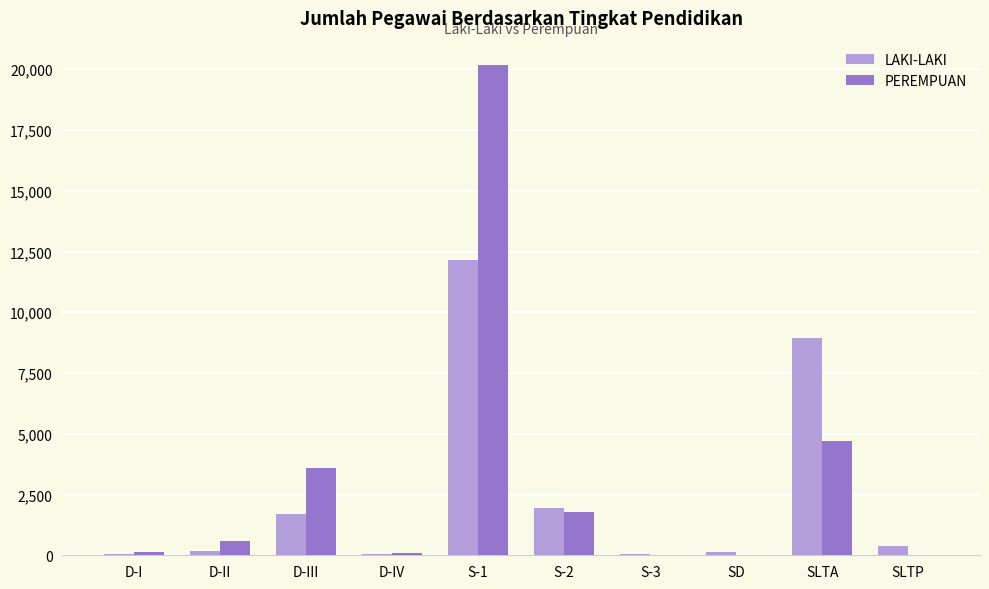

What is the maximum value for LAKI-LAKI?

12135